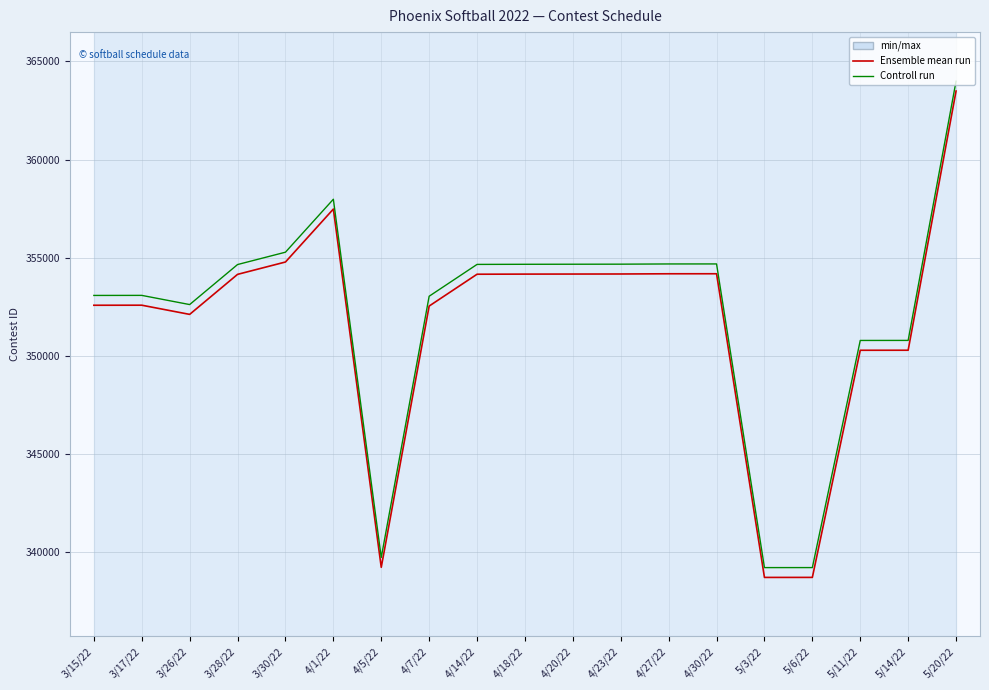

True or false: Controll run has more than 2 interior local peaks.

True